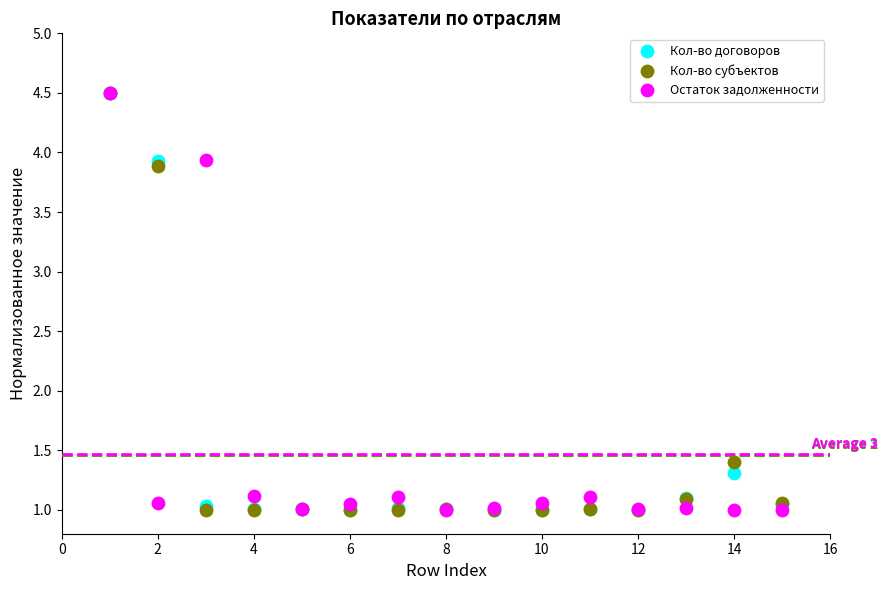

In the Кол-во субъектов series, what Y value is closest to 2?

1.4